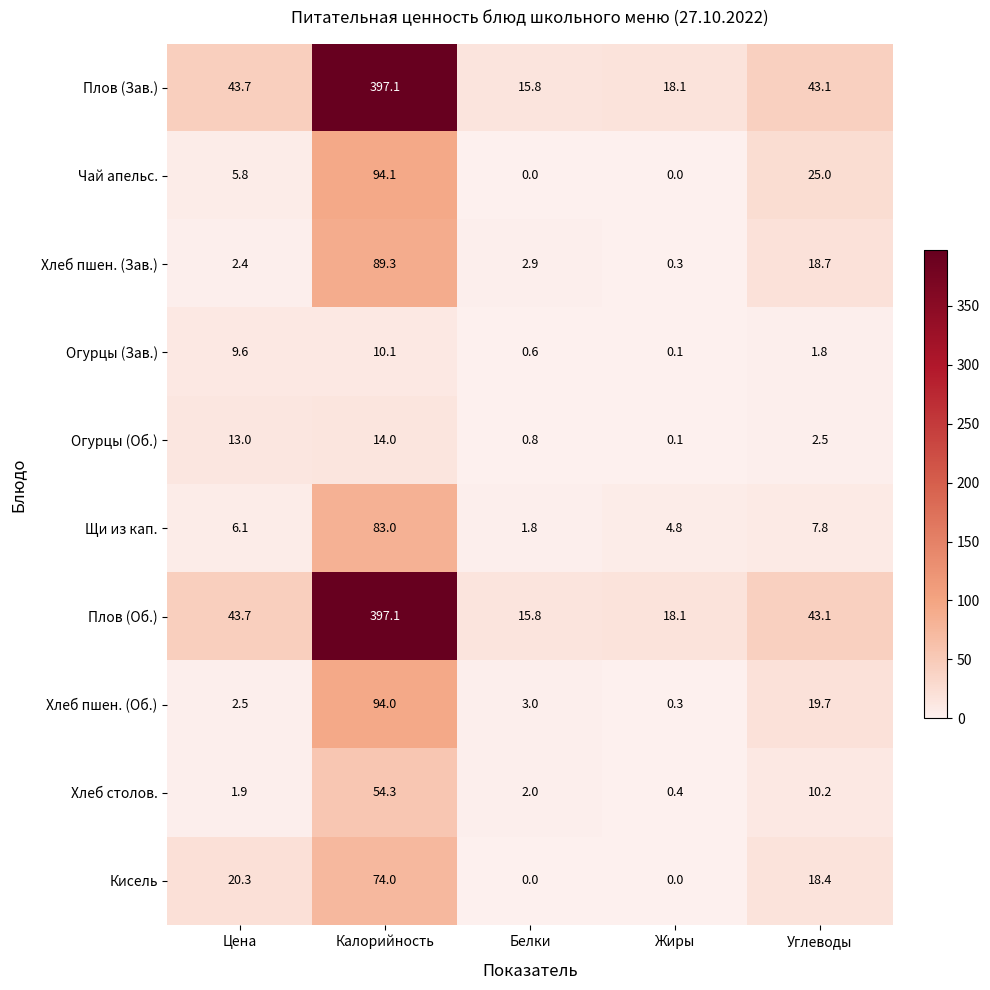

How many distinct data groups are displayed?

10